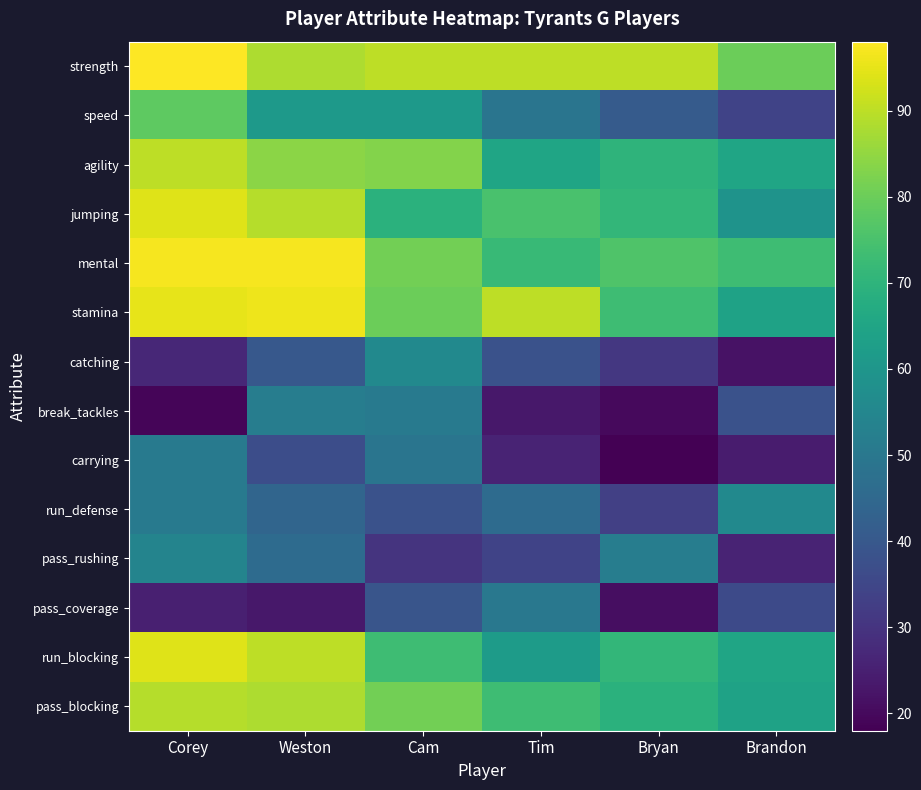

Reading right to left, extract all data points from this chart.

strength: Brandon=80	Bryan=90	Tim=90	Cam=90	Weston=88	Corey=98
speed: Brandon=34	Bryan=41	Tim=49	Cam=61	Weston=61	Corey=78
agility: Brandon=65	Bryan=70	Tim=65	Cam=83	Weston=84	Corey=90
jumping: Brandon=59	Bryan=71	Tim=75	Cam=69	Weston=89	Corey=94
mental: Brandon=73	Bryan=76	Tim=72	Cam=81	Weston=97	Corey=97
stamina: Brandon=64	Bryan=73	Tim=90	Cam=80	Weston=96	Corey=95
catching: Brandon=22	Bryan=31	Tim=38	Cam=56	Weston=40	Corey=27
break_tackles: Brandon=38	Bryan=20	Tim=23	Cam=51	Weston=52	Corey=19
carrying: Brandon=24	Bryan=18	Tim=26	Cam=49	Weston=37	Corey=51
run_defense: Brandon=56	Bryan=33	Tim=46	Cam=38	Weston=44	Corey=51
pass_rushing: Brandon=26	Bryan=52	Tim=34	Cam=30	Weston=46	Corey=54
pass_coverage: Brandon=36	Bryan=21	Tim=50	Cam=39	Weston=23	Corey=25
run_blocking: Brandon=65	Bryan=71	Tim=62	Cam=73	Weston=90	Corey=94
pass_blocking: Brandon=64	Bryan=69	Tim=73	Cam=81	Weston=88	Corey=89